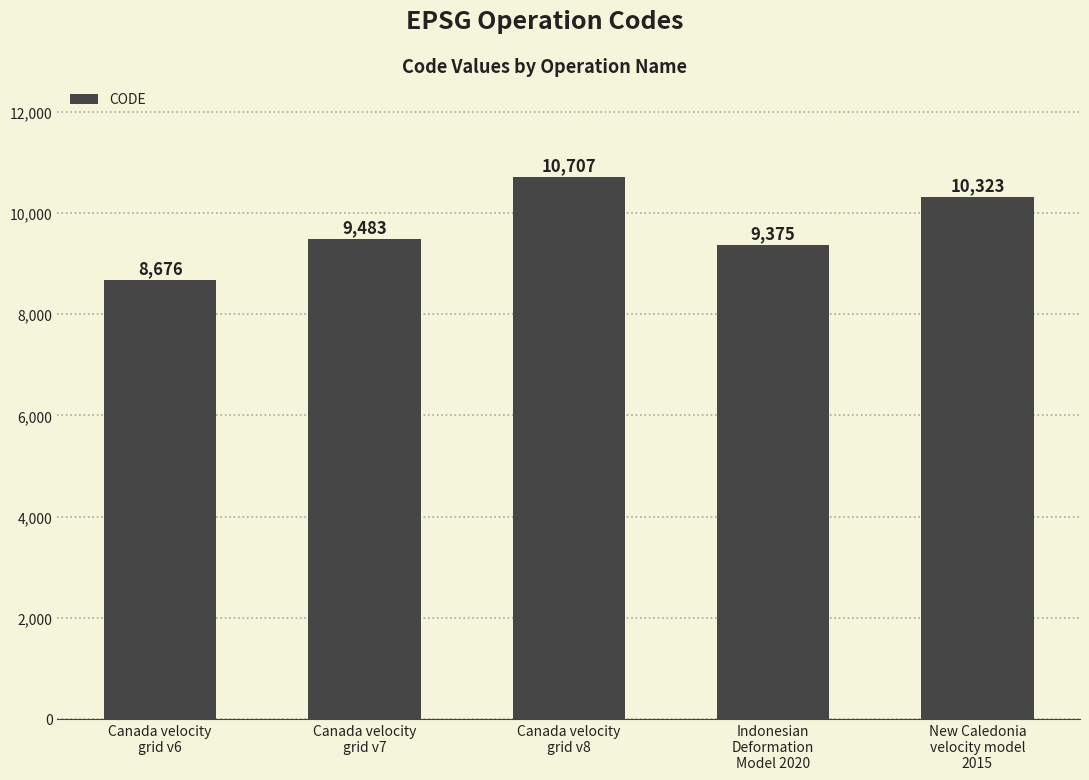

Where is the data nearest to the value 9691?

Canada velocity
grid v7